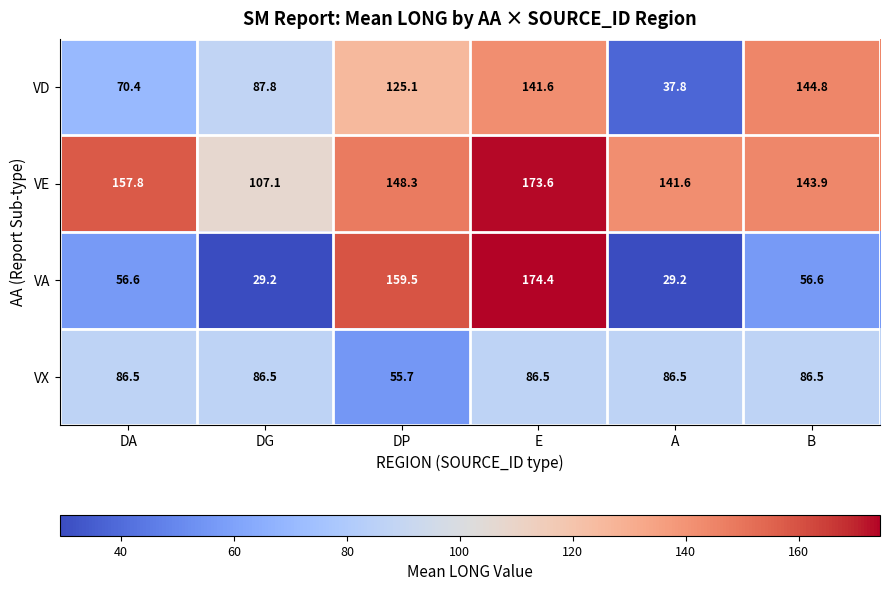

Between DG and B, which series saw the biggest shift?

VD